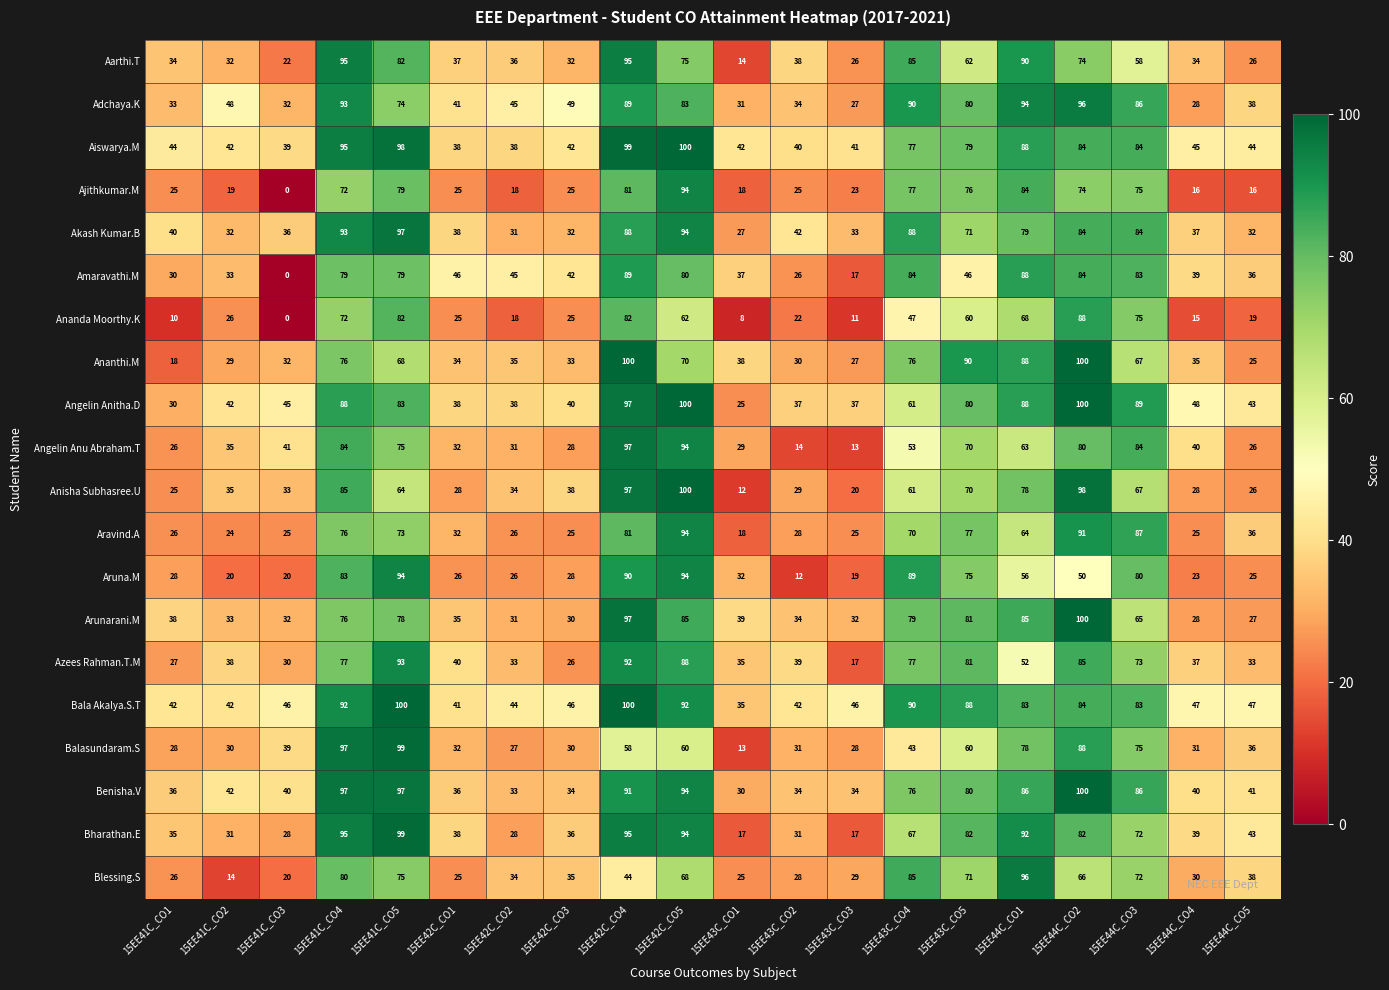

Where does the Ananthi.M series first go above 38?

15EE41C_CO4